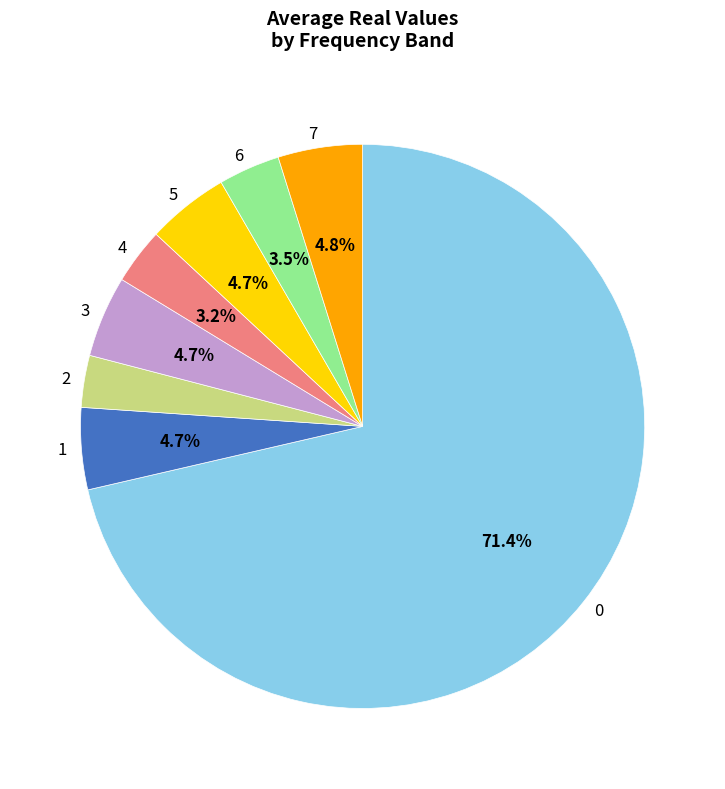

What is the ratio of the value at 5 to the value at 3?

1.0